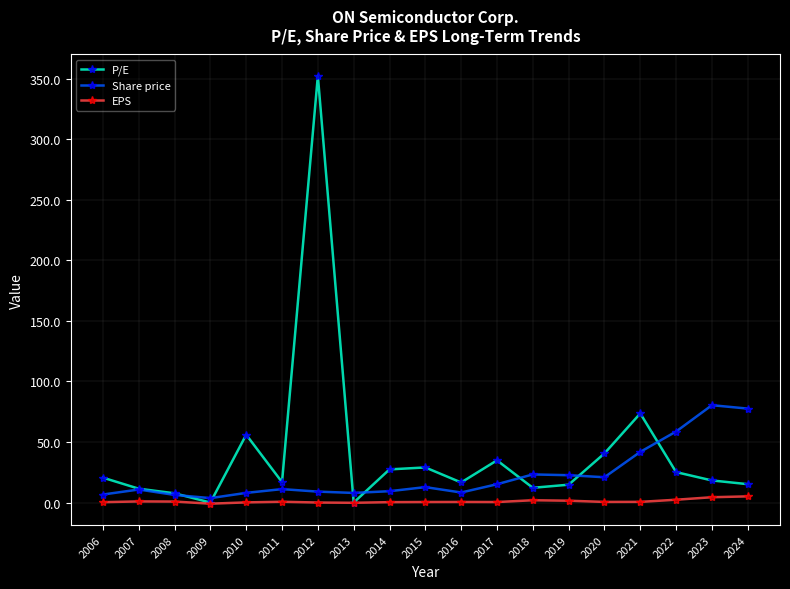

What is the difference between the maximum and minimum values in the P/E series?

352.4